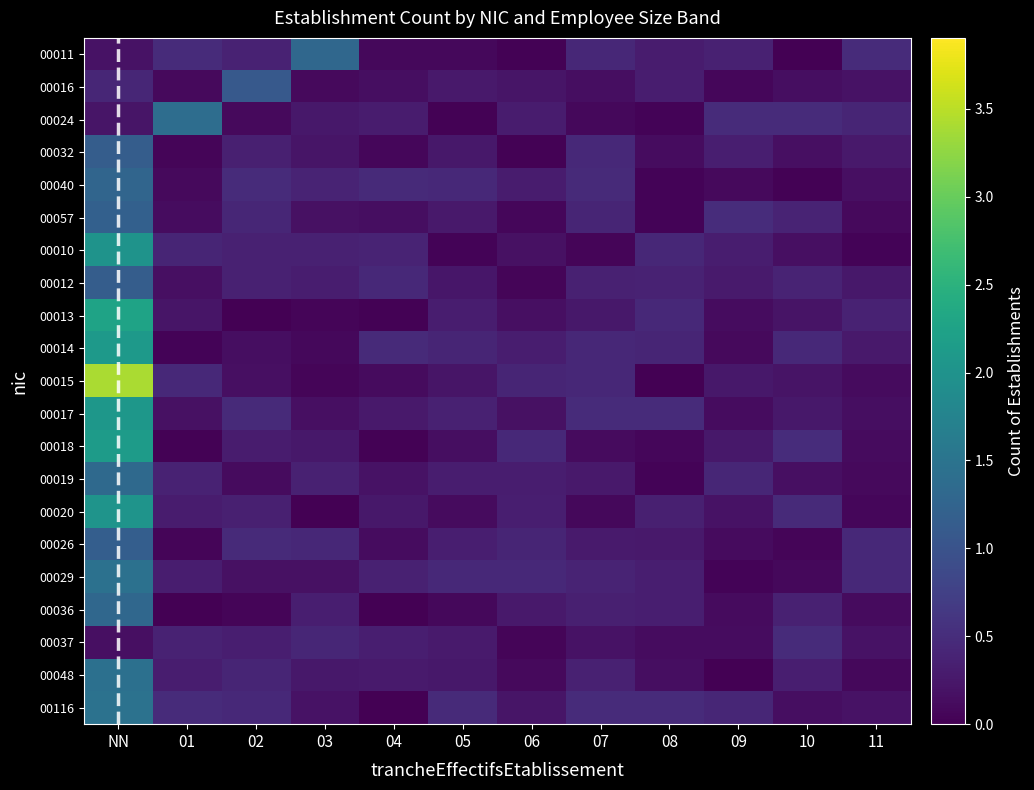

Count the number of categories in the chart.

12